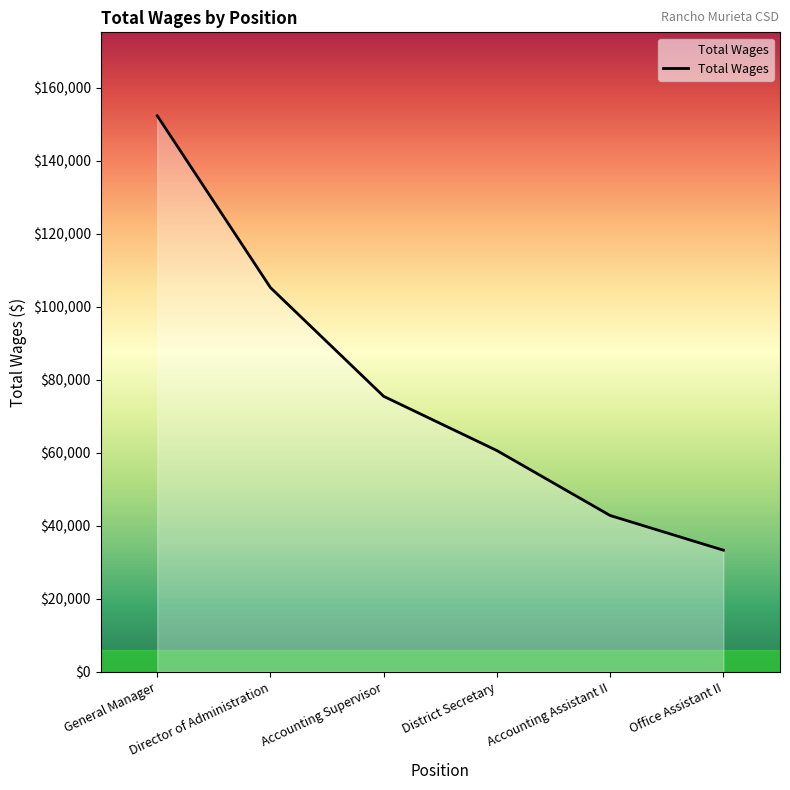

At which label is the value closest to 92816?

Director of Administration